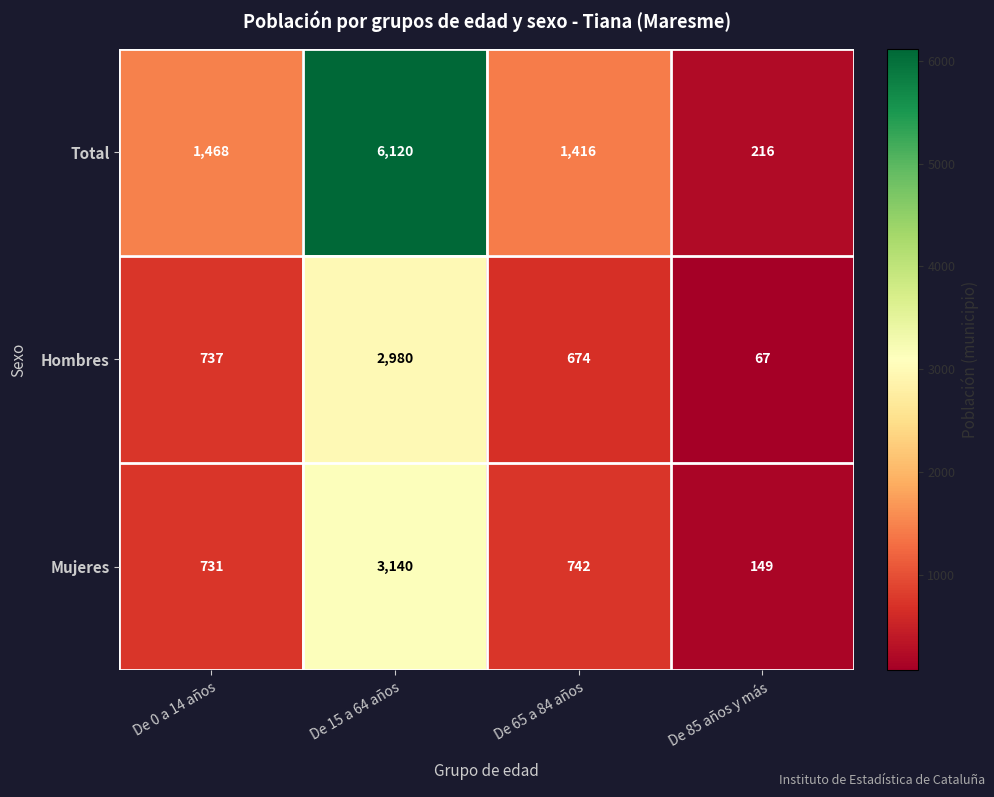

What is the smallest value displayed?

67